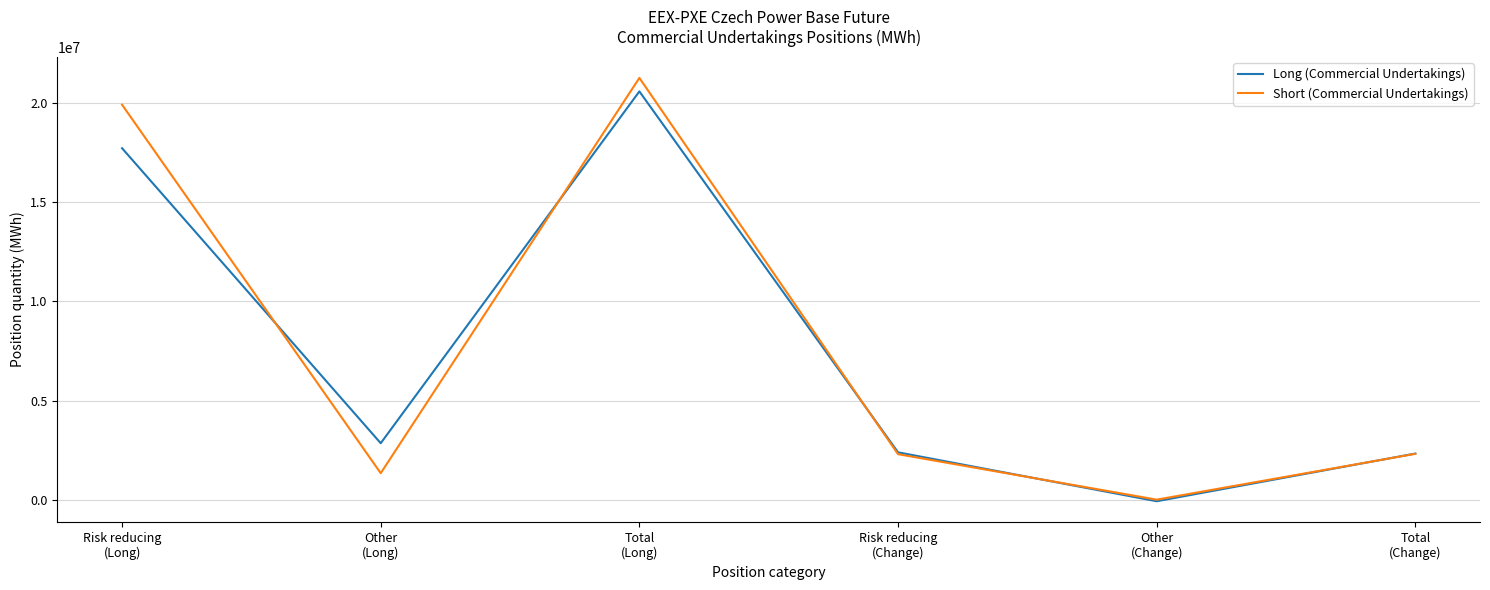

Which series has the widest spread of values?

Short (Commercial Undertakings)